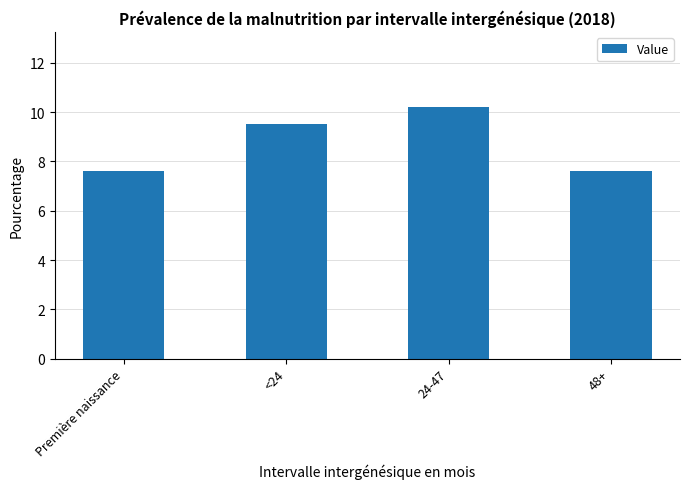

At which label does the data first exceed 9?

<24